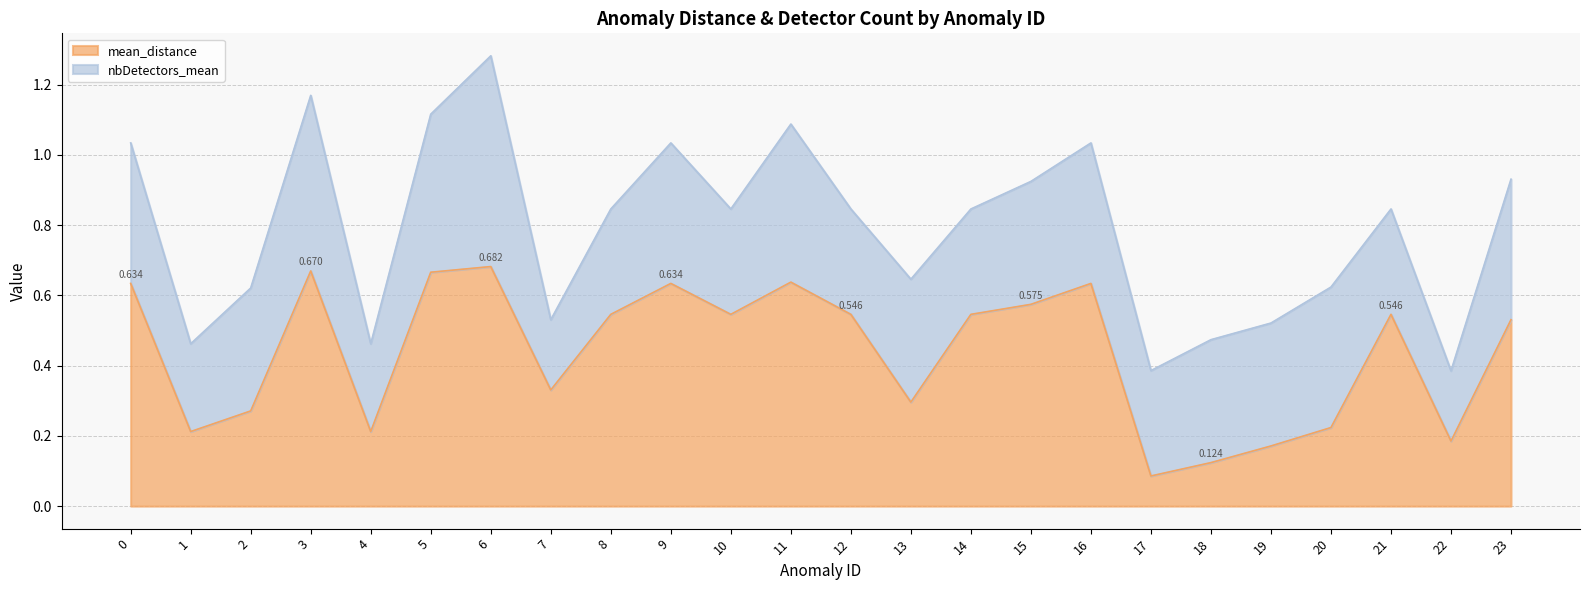

Where is the first local minimum?

1